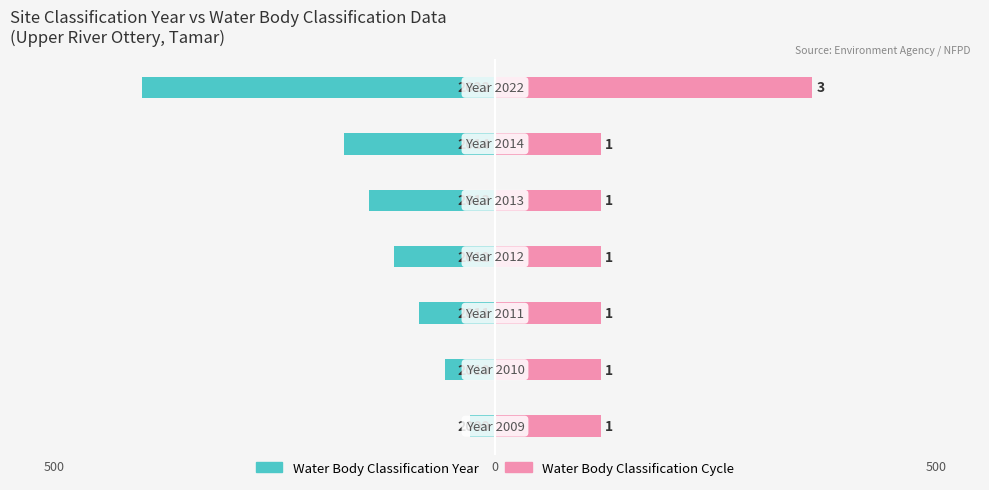

At how many categories does at least one series exceed -67?

7